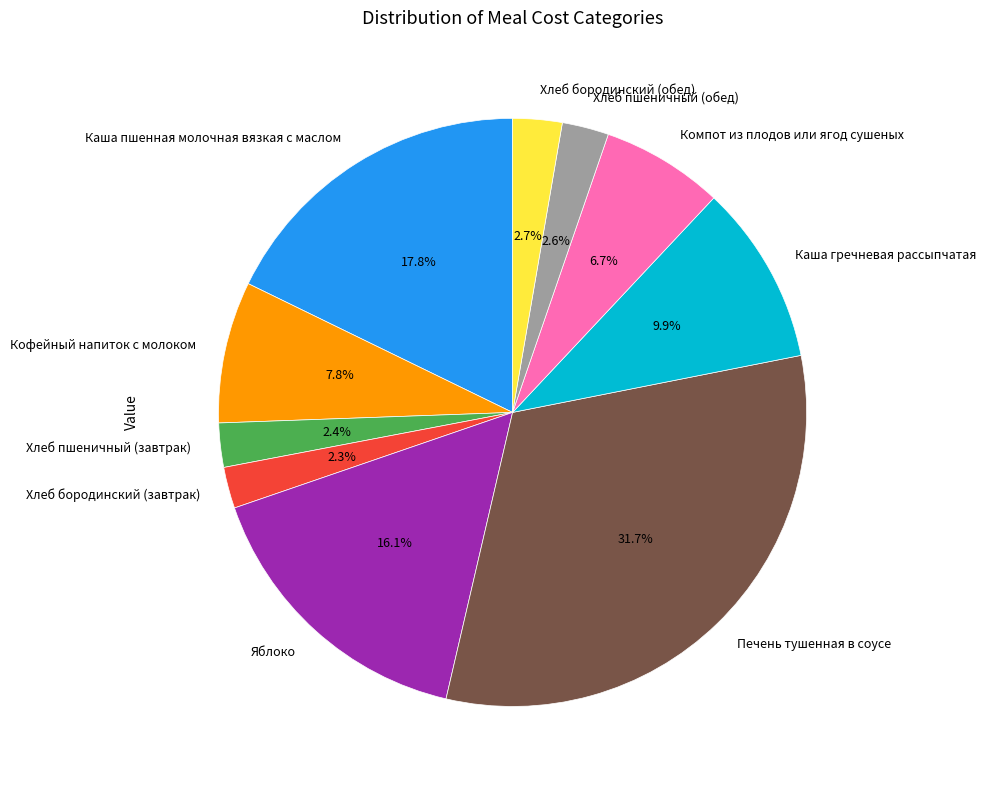

Which has a higher value, Каша пшенная молочная вязкая с маслом or Яблоко?

Каша пшенная молочная вязкая с маслом